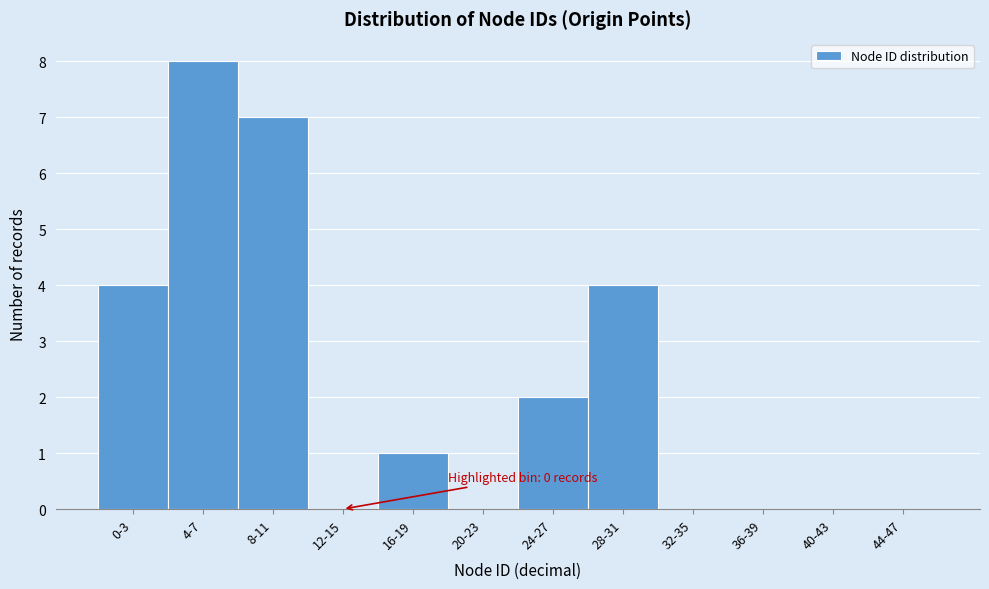

Reading right to left, what are all the values shown in this chart?

44-47=0	40-43=0	36-39=0	32-35=0	28-31=4	24-27=2	20-23=0	16-19=1	12-15=0	8-11=7	4-7=8	0-3=4